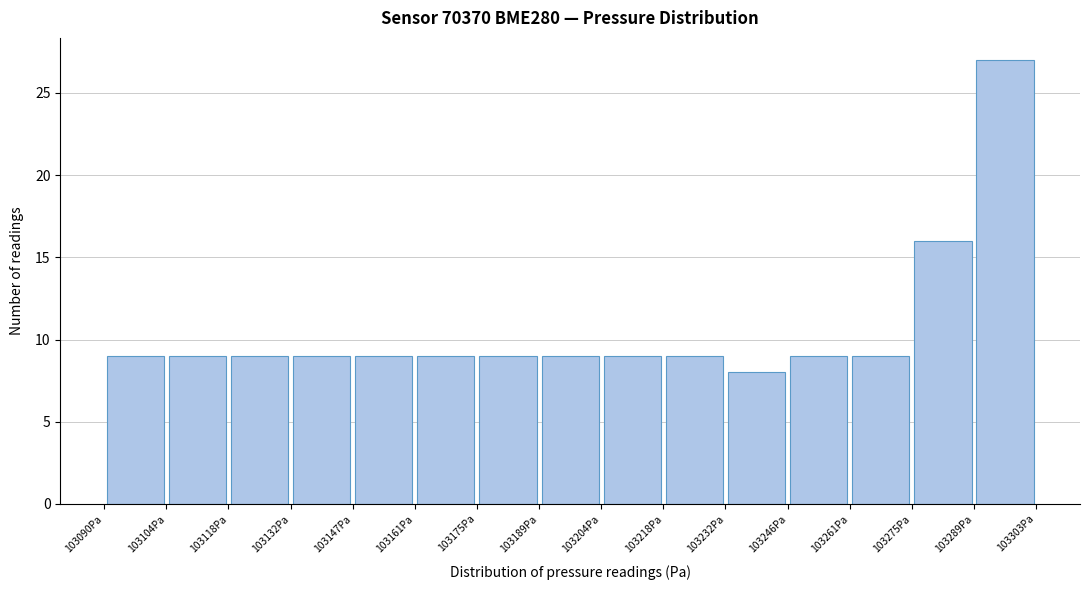

Reading left to right, transcribe this chart: for each bar, give the range it covers on the x-axis and its height. Neither the bar edges nor the heights are printed on the chart, so give them approximately, as read against the axes.

103090 to 103104: 9
103104 to 103118: 9
103118 to 103132: 9
103132 to 103146: 9
103146 to 103160: 9
103160 to 103176: 9
103176 to 103190: 9
103190 to 103204: 9
103204 to 103218: 9
103218 to 103232: 9
103232 to 103246: 8
103246 to 103260: 9
103260 to 103274: 9
103274 to 103290: 16
103290 to 103304: 27